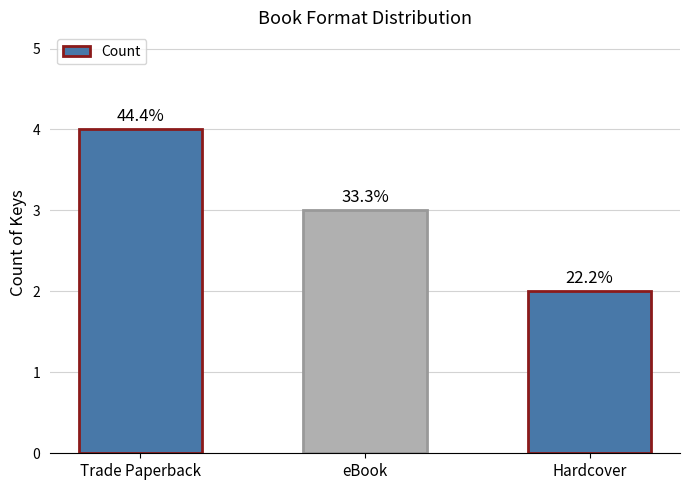

How many bars are there in total?

3